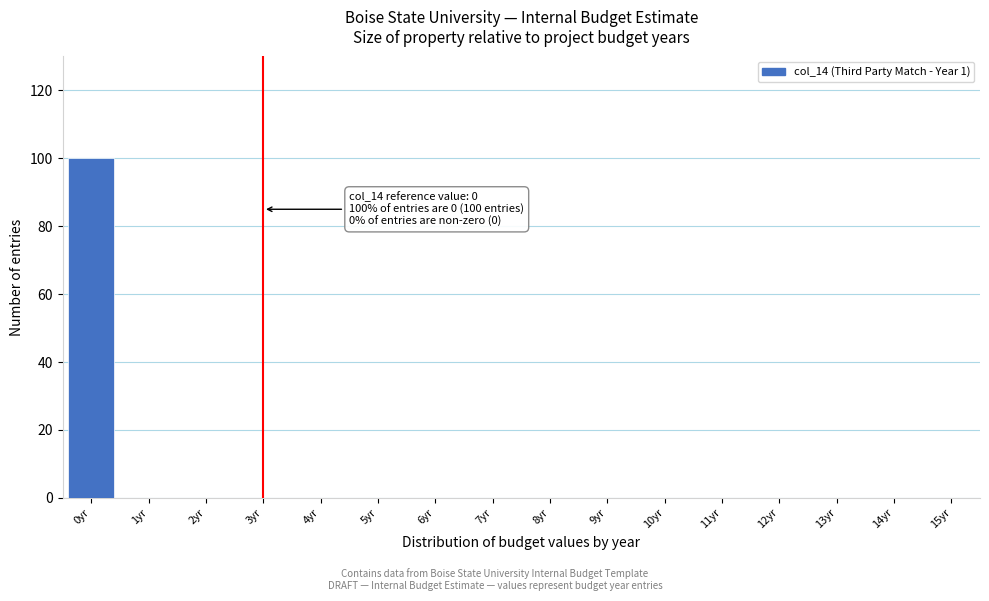

Reading left to right, extract all data points from this chart.

0yr=100	1yr=0	2yr=0	3yr=0	4yr=0	5yr=0	6yr=0	7yr=0	8yr=0	9yr=0	10yr=0	11yr=0	12yr=0	13yr=0	14yr=0	15yr=0